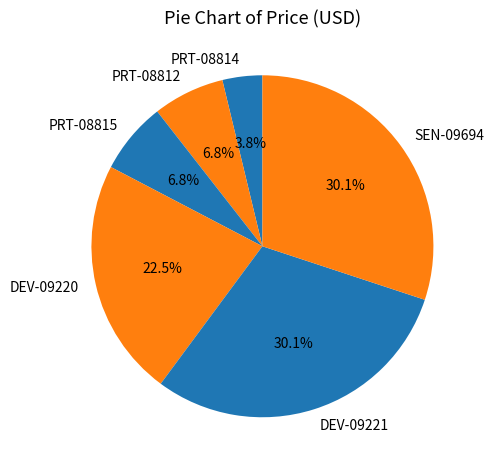

What is the ratio of the value at DEV-09220 to the value at DEV-09221?

0.7